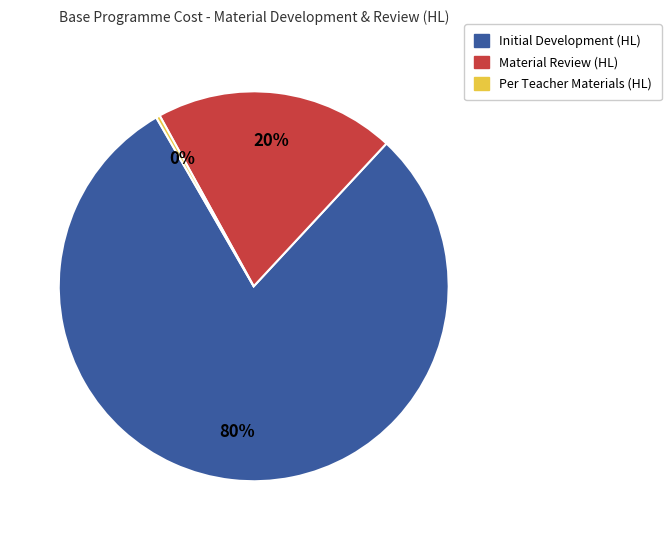

How many slices are in this pie chart?

3